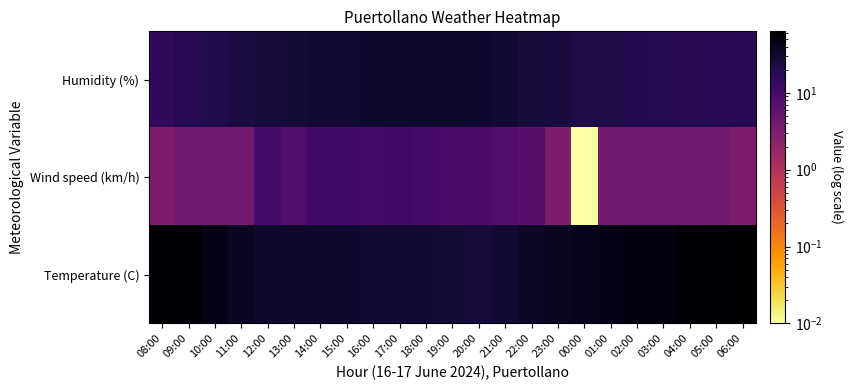

Reading left to right, list all the values displayed in this chart.

Humidity (%): 08:00=14.5	09:00=17.8	10:00=21.0	11:00=24.0	12:00=26.0	13:00=27.1	14:00=27.9	15:00=29.0	16:00=30.2	17:00=30.7	18:00=30.2	19:00=30.9	20:00=30.7	21:00=29.5	22:00=26.2	23:00=24.5	00:00=22.4	01:00=22.1	02:00=19.8	03:00=19.5	04:00=18.5	05:00=17.8	06:00=17.3
Wind speed (km/h): 08:00=3.0	09:00=4.0	10:00=4.0	11:00=4.0	12:00=10.0	13:00=8.0	14:00=11.0	15:00=11.0	16:00=10.0	17:00=11.0	18:00=10.0	19:00=9.0	20:00=9.0	21:00=8.0	22:00=7.0	23:00=3.0	00:00=0.0	01:00=4.0	02:00=4.0	03:00=4.0	04:00=4.0	05:00=4.0	06:00=3.0
Temperature (C): 08:00=59.0	09:00=56.0	10:00=44.0	11:00=36.0	12:00=31.0	13:00=31.0	14:00=31.0	15:00=30.0	16:00=28.0	17:00=28.0	18:00=28.0	19:00=27.0	20:00=26.0	21:00=28.0	22:00=33.0	23:00=37.0	00:00=43.0	01:00=44.0	02:00=50.0	03:00=51.0	04:00=57.0	05:00=60.0	06:00=63.0